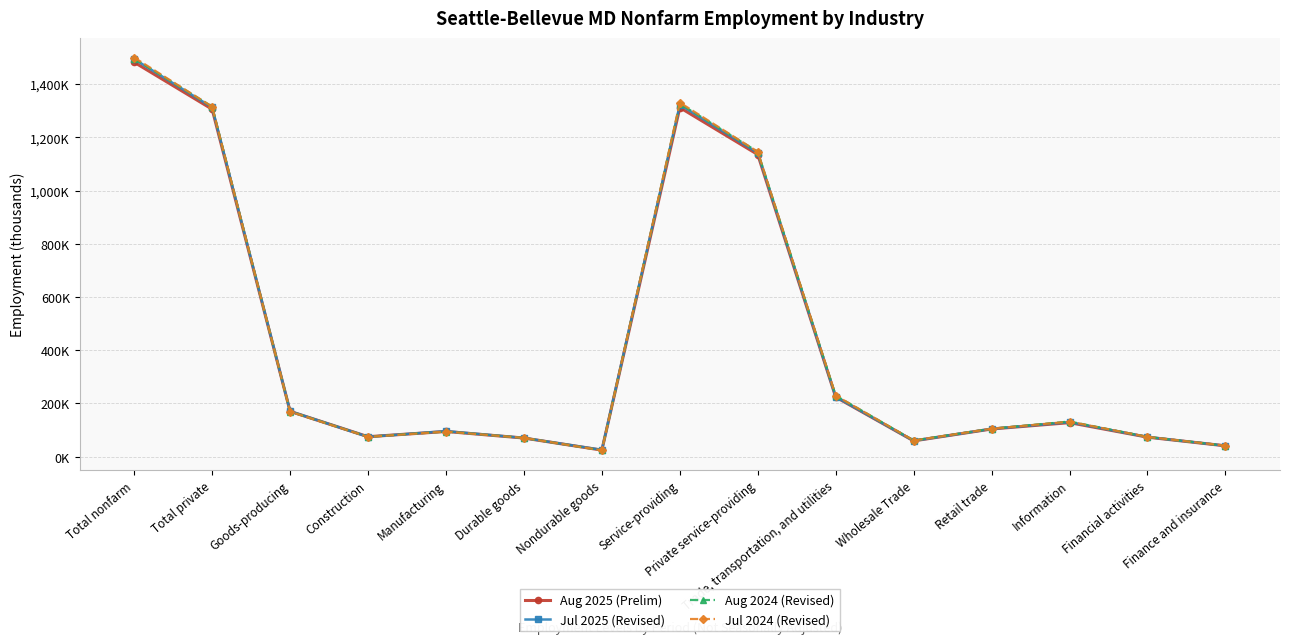

List the series in order of their peak value, lowest first.

Aug 2025 (Prelim), Jul 2025 (Revised), Aug 2024 (Revised), Jul 2024 (Revised)